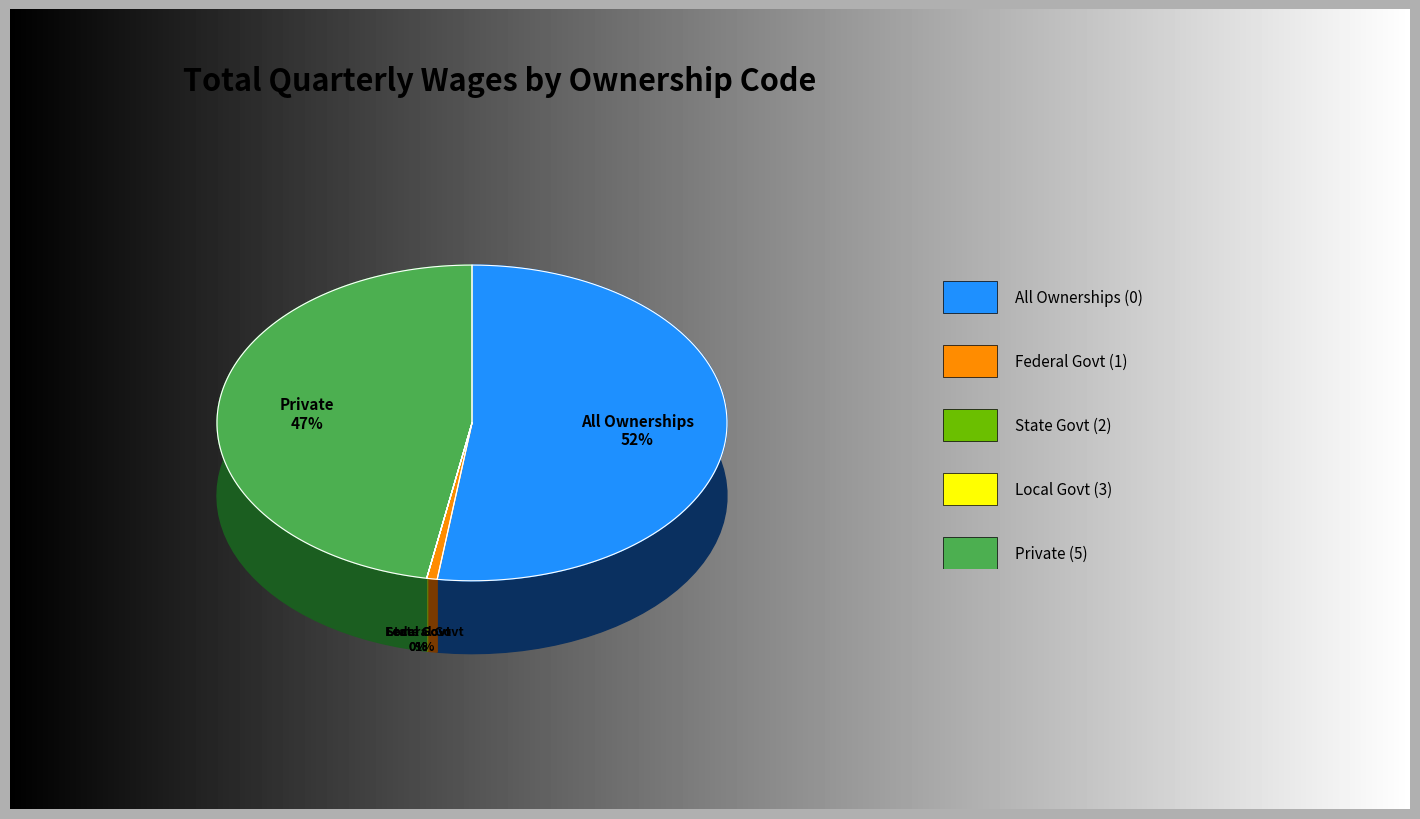

Which slice is the largest?

own_code_0